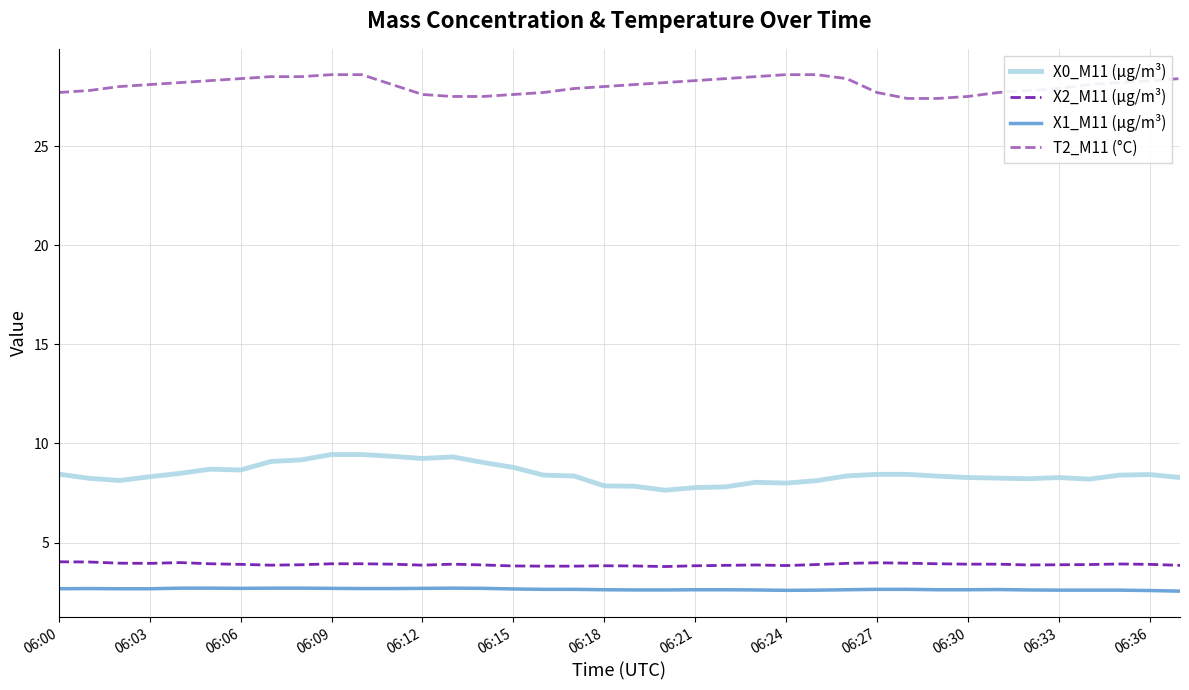

Which series has the largest total across all categories?

T2_M11 (°C)